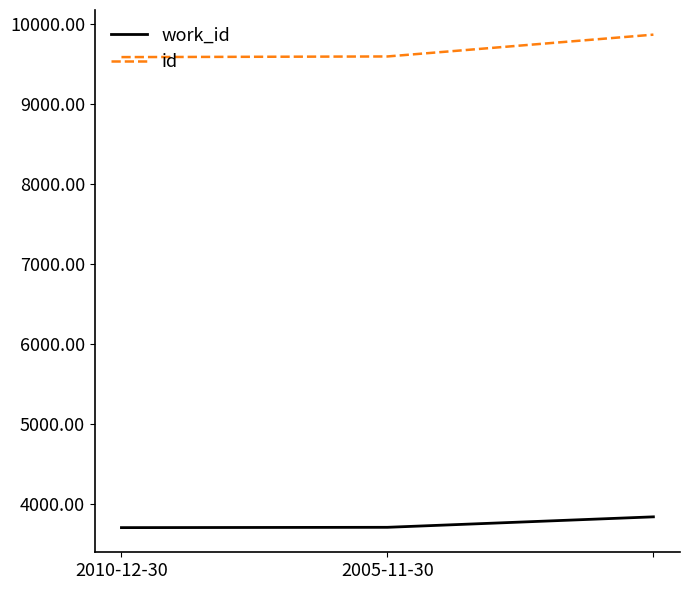

Which series has the largest total across all categories?

id